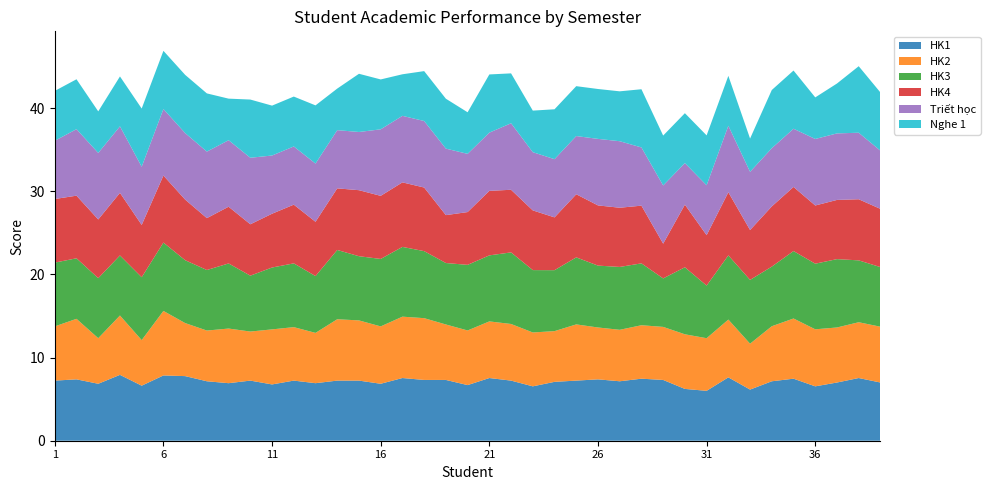

Reading left to right, list all the values displayed in this chart.

HK1: 1=7.2	2=7.4	3=6.8	4=7.9	5=6.6	6=7.8	7=7.8	8=7.2	9=6.9	10=7.2	11=6.8	12=7.2	13=6.9	14=7.2	15=7.2	16=6.8	17=7.5	18=7.3	19=7.3	20=6.7	21=7.5	22=7.2	23=6.5	24=7.1	25=7.2	26=7.4	27=7.2	28=7.5	29=7.3	30=6.2	31=6.0	32=7.6	33=6.2	34=7.2	35=7.5	36=6.5	37=7.0	38=7.5	39=7.0
HK2: 1=6.5	2=7.3	3=5.5	4=7.1	5=5.5	6=7.8	7=6.4	8=6.1	9=6.6	10=5.9	11=6.6	12=6.4	13=6.0	14=7.4	15=7.2	16=6.9	17=7.4	18=7.4	19=6.7	20=6.6	21=6.8	22=6.8	23=6.5	24=6.1	25=6.8	26=6.2	27=6.2	28=6.4	29=6.4	30=6.6	31=6.3	32=7.0	33=5.5	34=6.6	35=7.2	36=6.9	37=6.6	38=6.7	39=6.7
HK3: 1=7.7	2=7.3	3=7.2	4=7.2	5=7.6	6=8.2	7=7.6	8=7.3	9=7.8	10=6.7	11=7.4	12=7.7	13=6.8	14=8.3	15=7.7	16=8.1	17=8.4	18=8.1	19=7.4	20=7.9	21=7.9	22=8.6	23=7.5	24=7.3	25=8.1	26=7.4	27=7.6	28=7.4	29=5.8	30=8.1	31=6.3	32=7.7	33=7.7	34=7.2	35=8.1	36=7.9	37=8.2	38=7.4	39=7.2
HK4: 1=7.7	2=7.5	3=7.1	4=7.5	5=6.3	6=8.1	7=7.3	8=6.2	9=6.8	10=6.2	11=6.5	12=7.1	13=6.5	14=7.4	15=7.9	16=7.6	17=7.8	18=7.7	19=5.8	20=6.3	21=7.8	22=7.5	23=7.2	24=6.3	25=7.6	26=7.2	27=7.1	28=6.9	29=4.2	30=7.5	31=6.1	32=7.6	33=6.0	34=7.2	35=7.7	36=7.0	37=7.1	38=7.3	39=7.0
Triết học: 1=7.0	2=8.0	3=8.0	4=8.0	5=7.0	6=8.0	7=8.0	8=8.0	9=8.0	10=8.0	11=7.0	12=7.0	13=7.0	14=7.0	15=7.0	16=8.0	17=8.0	18=8.0	19=8.0	20=7.0	21=7.0	22=8.0	23=7.0	24=7.0	25=7.0	26=8.0	27=8.0	28=7.0	29=7.0	30=5.0	31=6.0	32=8.0	33=7.0	34=7.0	35=7.0	36=8.0	37=8.0	38=8.0	39=7.0
Nghe 1: 1=6.0	2=6.0	3=5.0	4=6.0	5=7.0	6=7.0	7=7.0	8=7.0	9=5.0	10=7.0	11=6.0	12=6.0	13=7.0	14=5.0	15=7.0	16=6.0	17=5.0	18=6.0	19=6.0	20=5.0	21=7.0	22=6.0	23=5.0	24=6.0	25=6.0	26=6.0	27=6.0	28=7.0	29=6.0	30=6.0	31=6.0	32=6.0	33=4.0	34=7.0	35=7.0	36=5.0	37=6.0	38=8.0	39=7.0